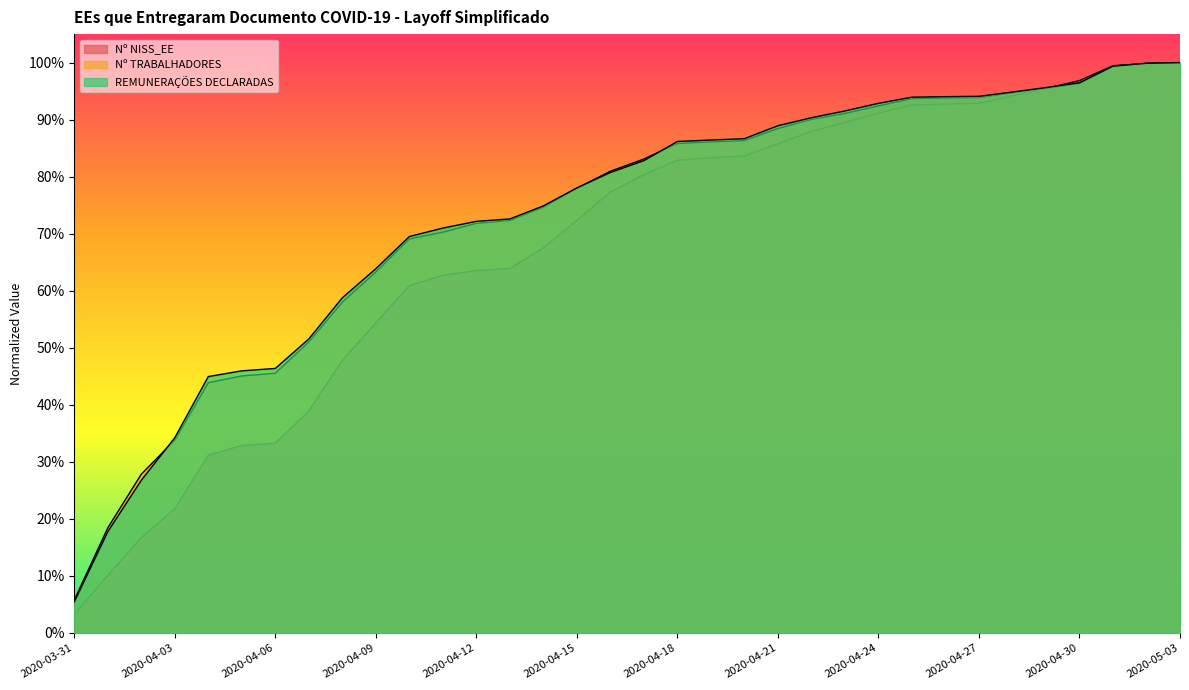

True or false: Nº NISS_EE and REMUNERAÇÕES DECLARADAS intersect in this chart.

True